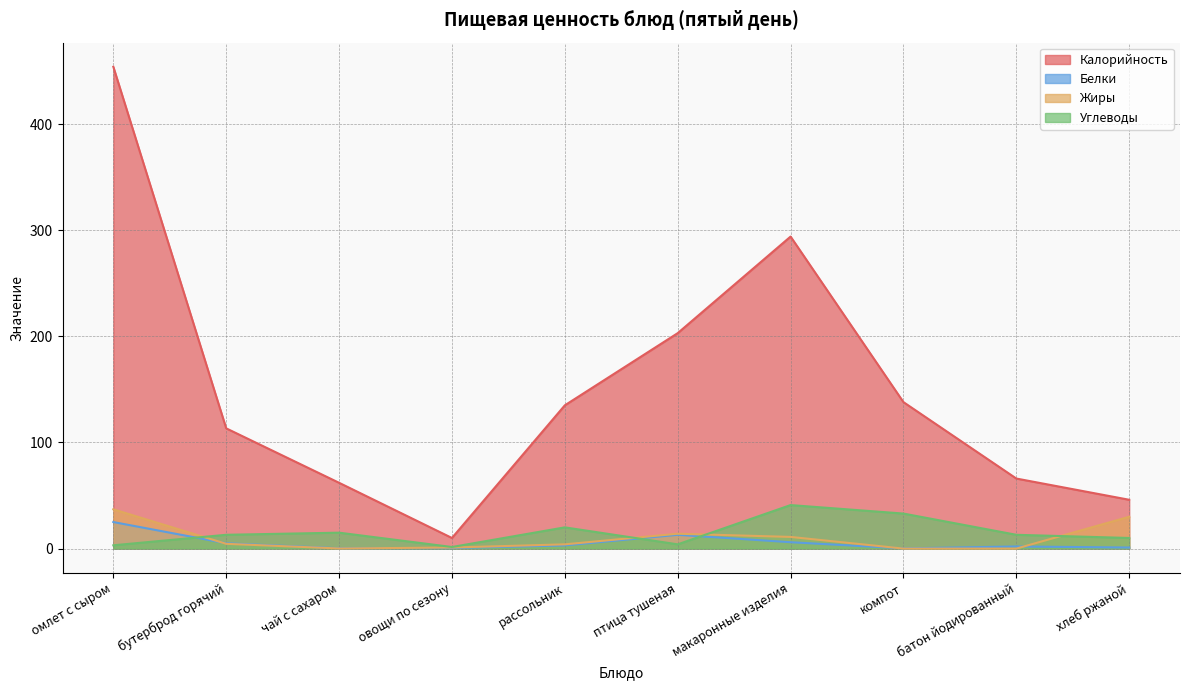

Between чай с сахаром and батон йодированный, which series saw the biggest shift?

Калорийность